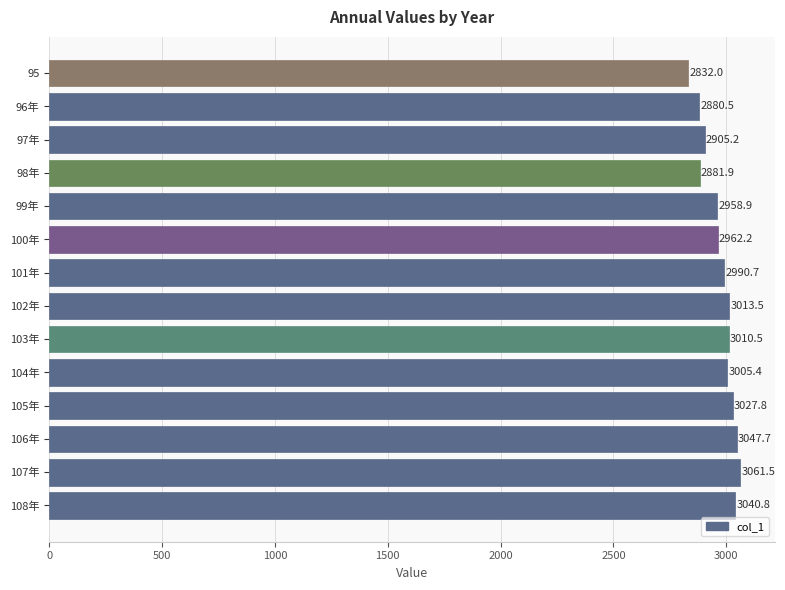

What is the minimum value shown in the chart?

2832.0